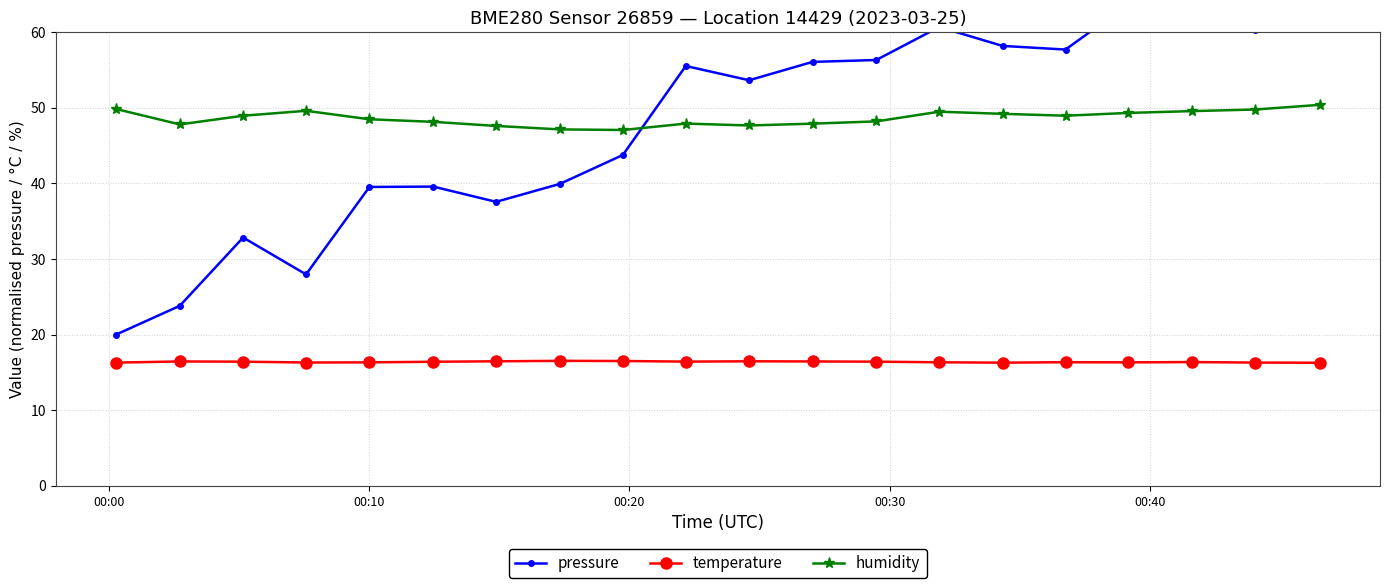

What is the maximum value for pressure?

70.0